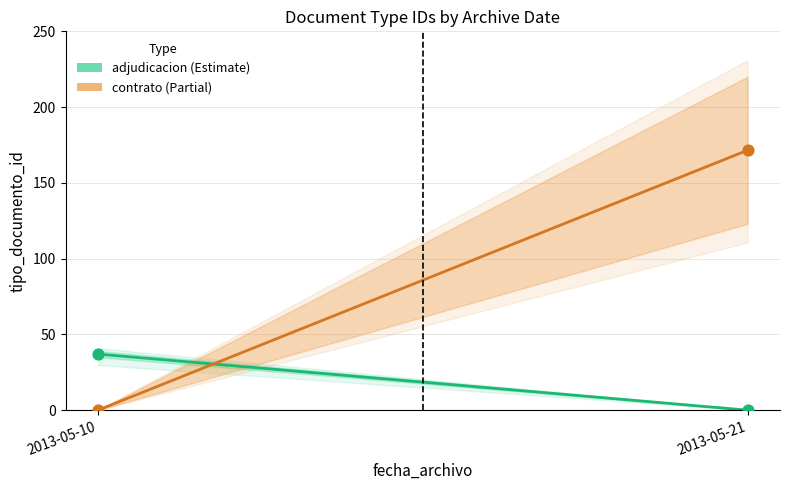

Which series reaches the maximum Y coordinate?

contrato